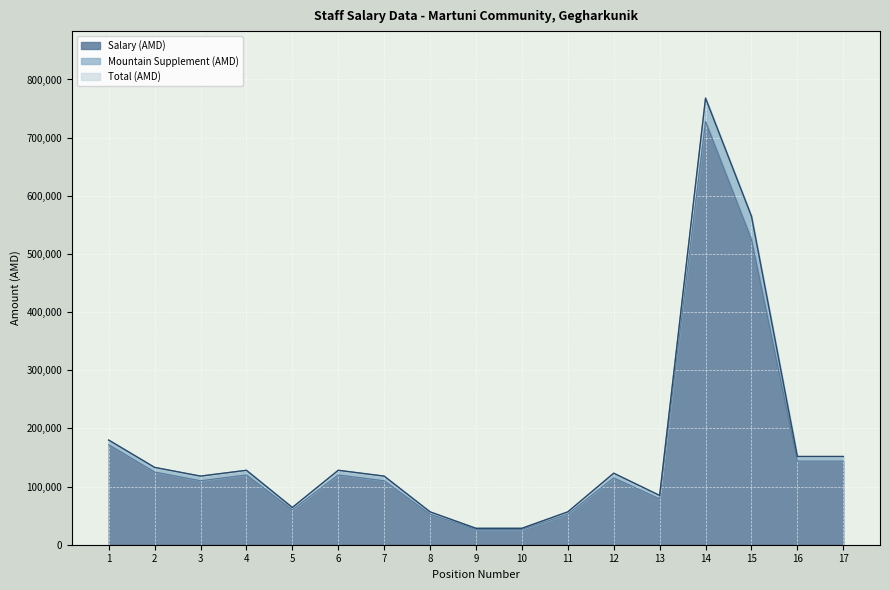

Which series has the largest total across all categories?

Total (AMD)